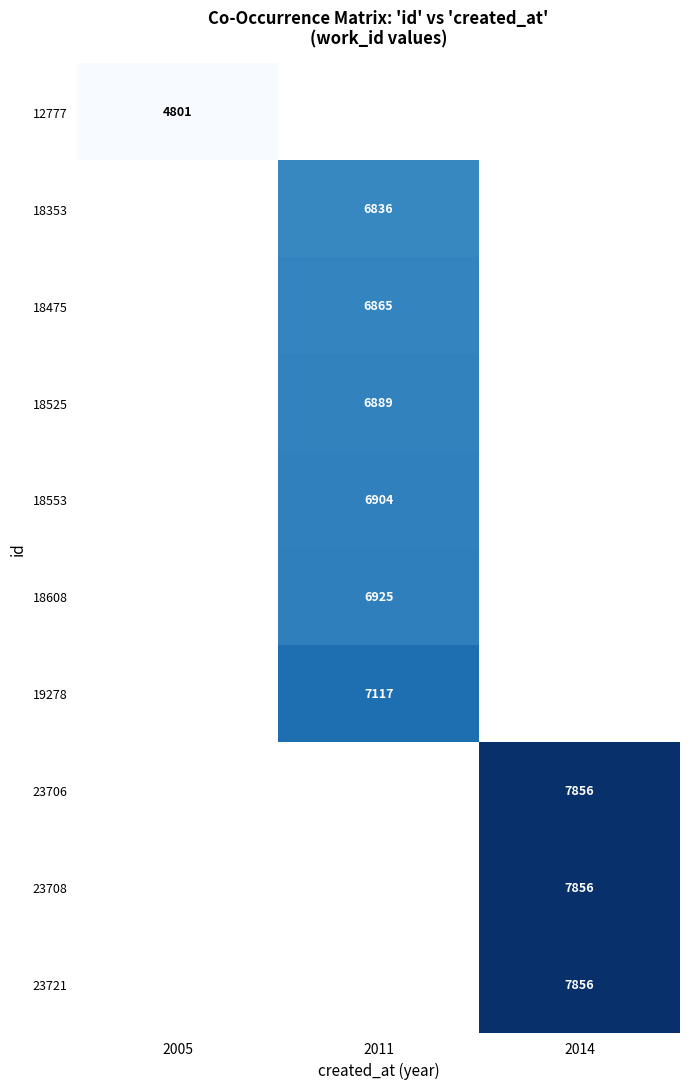

How many series are shown in this chart?

10